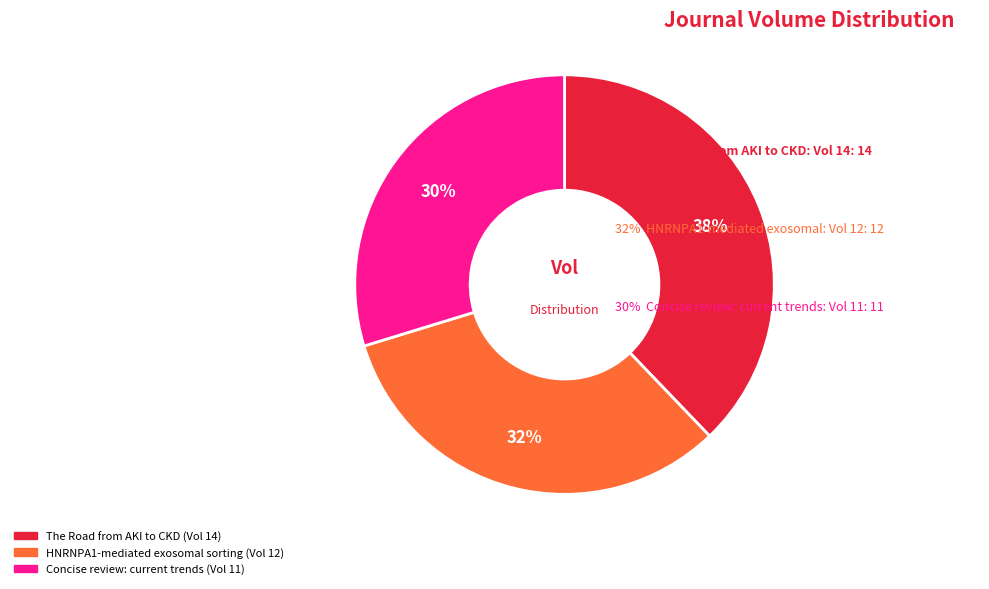

Do Concise review: current trends and HNRNPA1-mediated exosomal sorting together represent more than half of the pie?

Yes